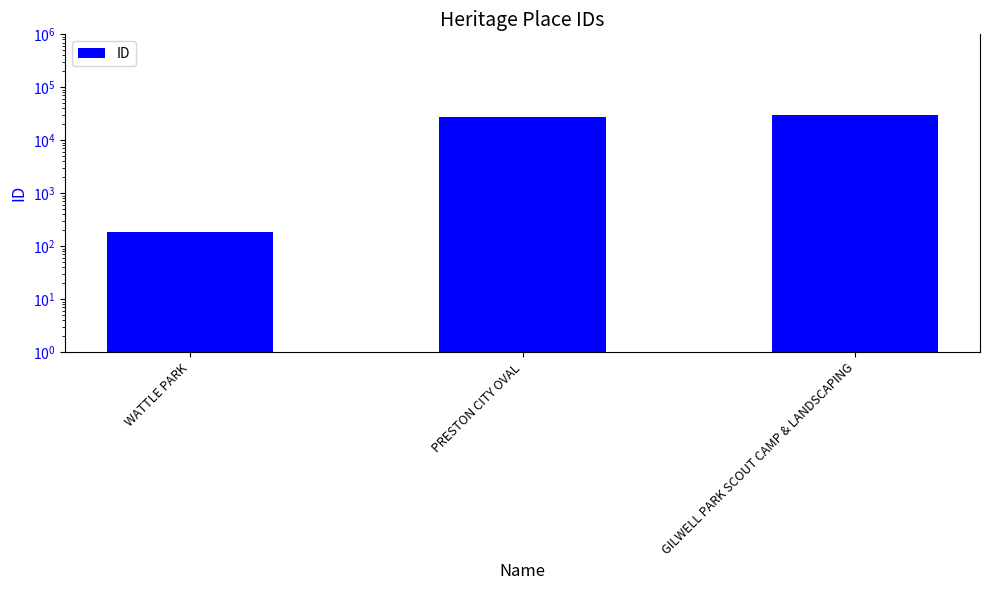

What is the difference between the maximum and minimum values?

29839